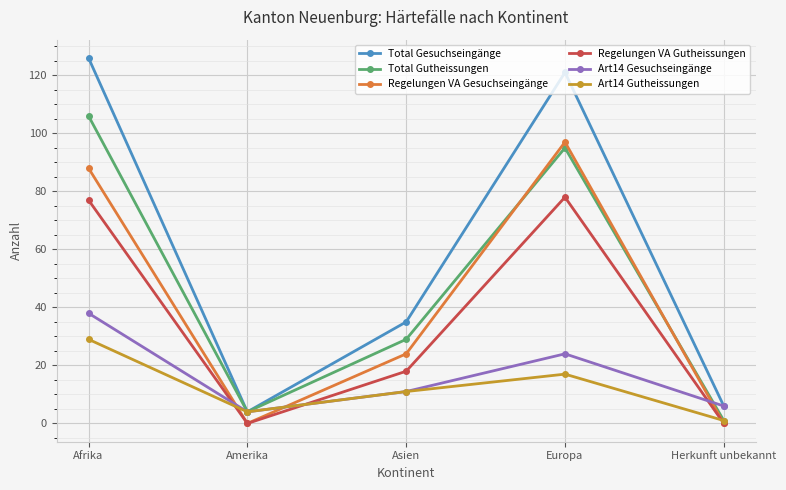

Count the number of categories in the chart.

5